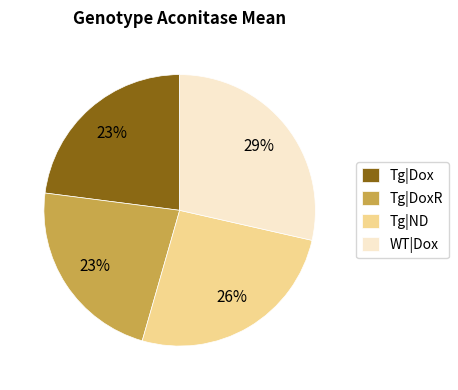

To the nearest percent, what is the average slice percentage?

25%